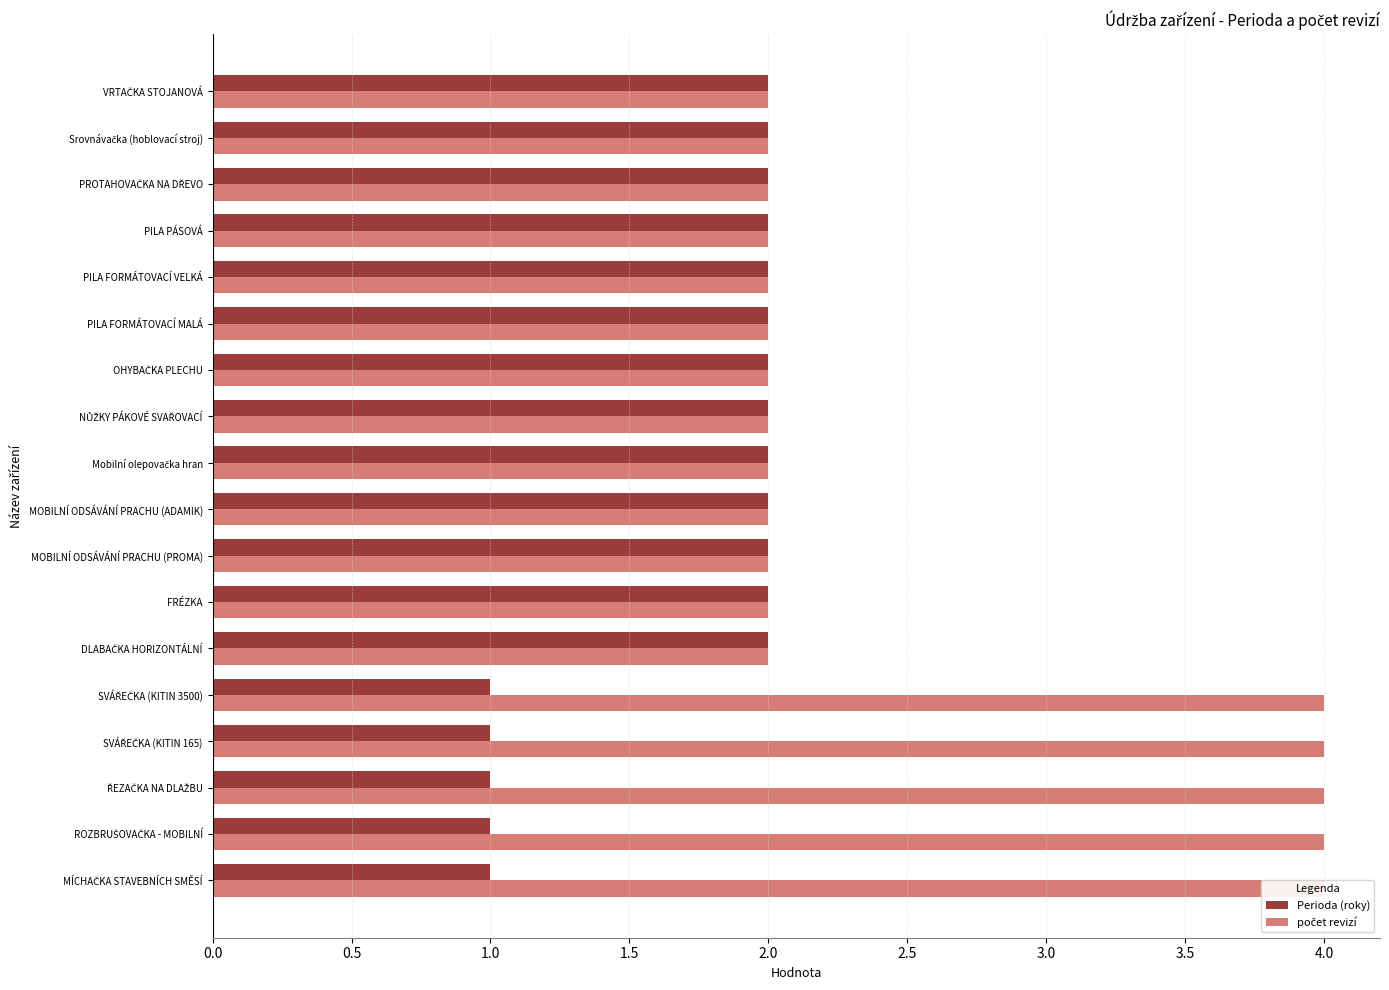

True or false: počet revizí has a value of 4 at ROZBRUŠOVAČKA - MOBILNÍ.

True